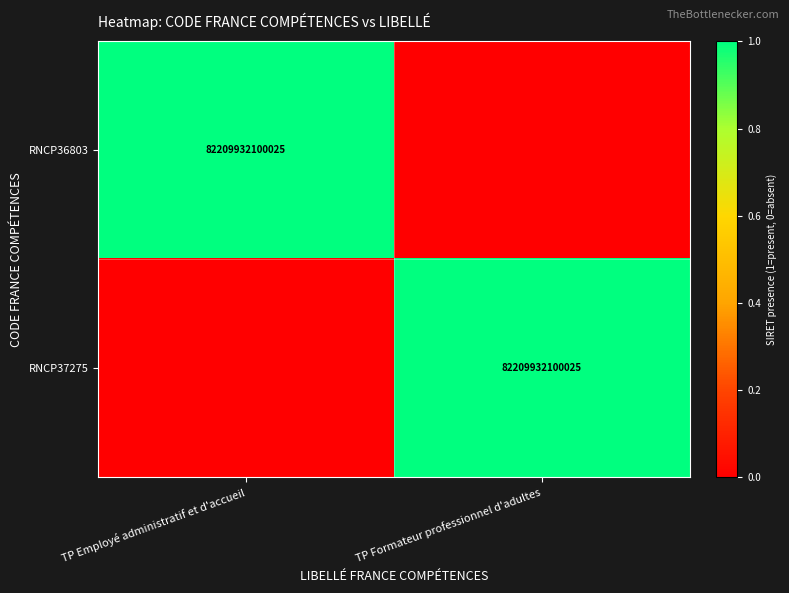

Is it true that RNCP37275 equals 145889941865922 at TP Formateur professionnel d'adultes?

False